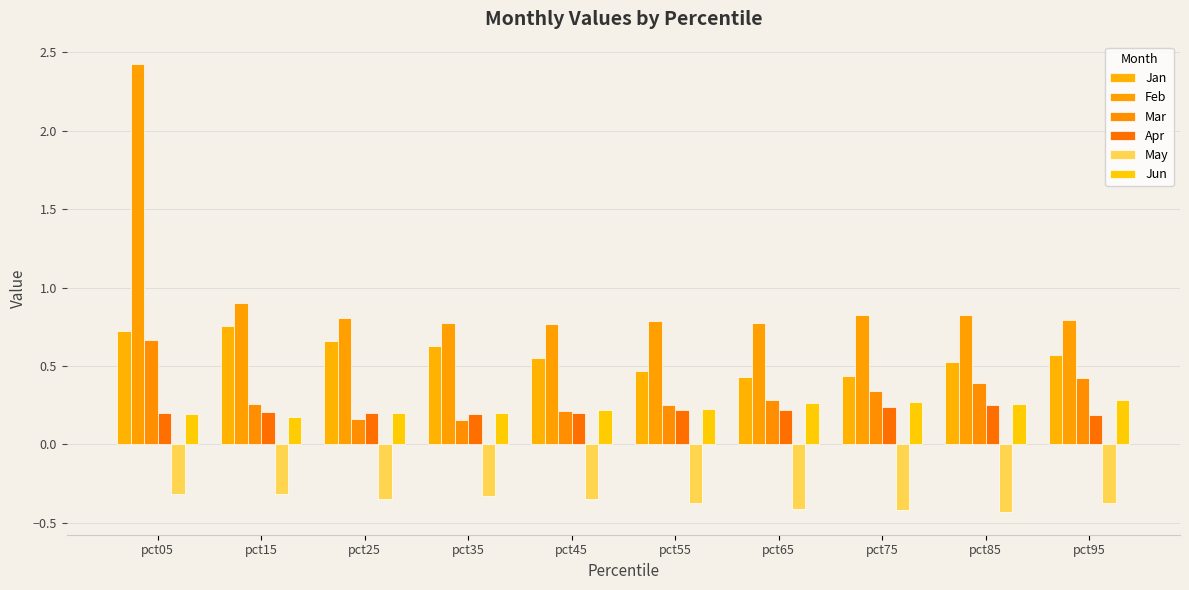

At which category is the sum across all series the highest?

pct05